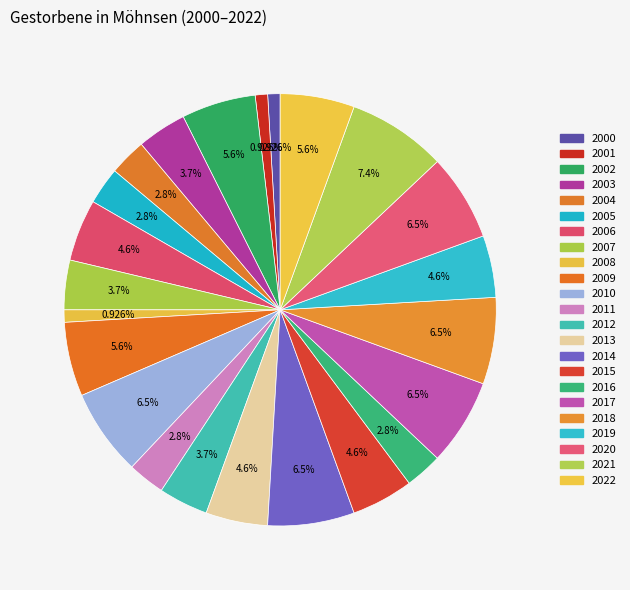

Which slice is the largest?

2021